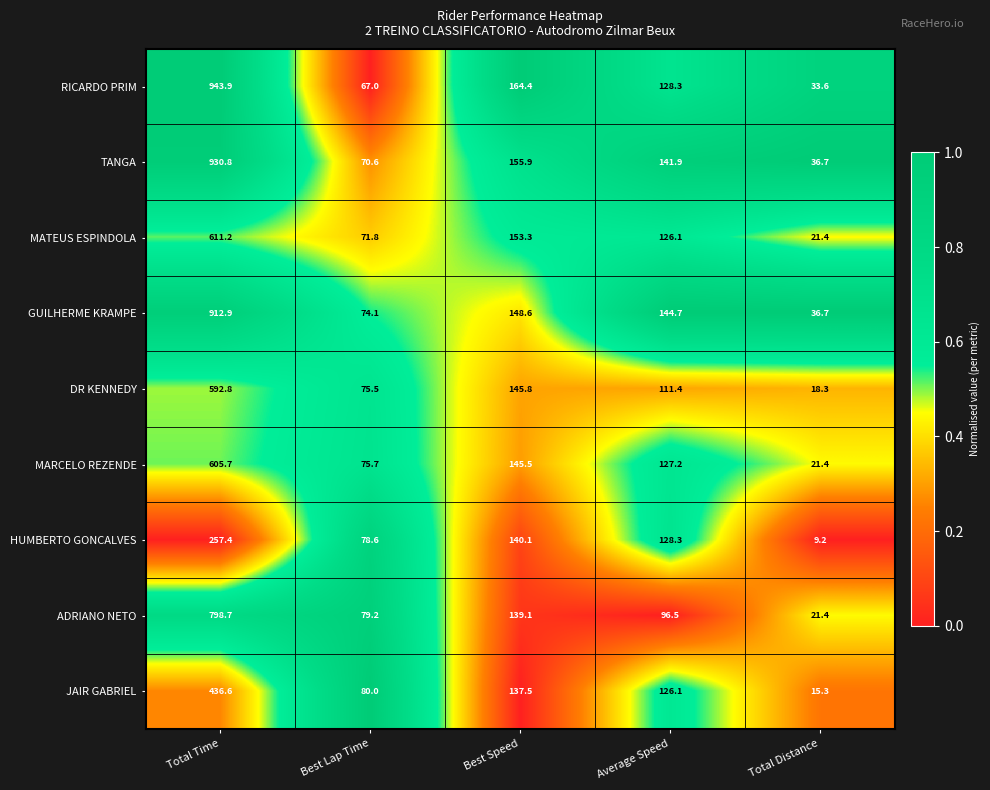

The value of HUMBERTO GONCALVES at Best Speed is 216.8. True or false?

False